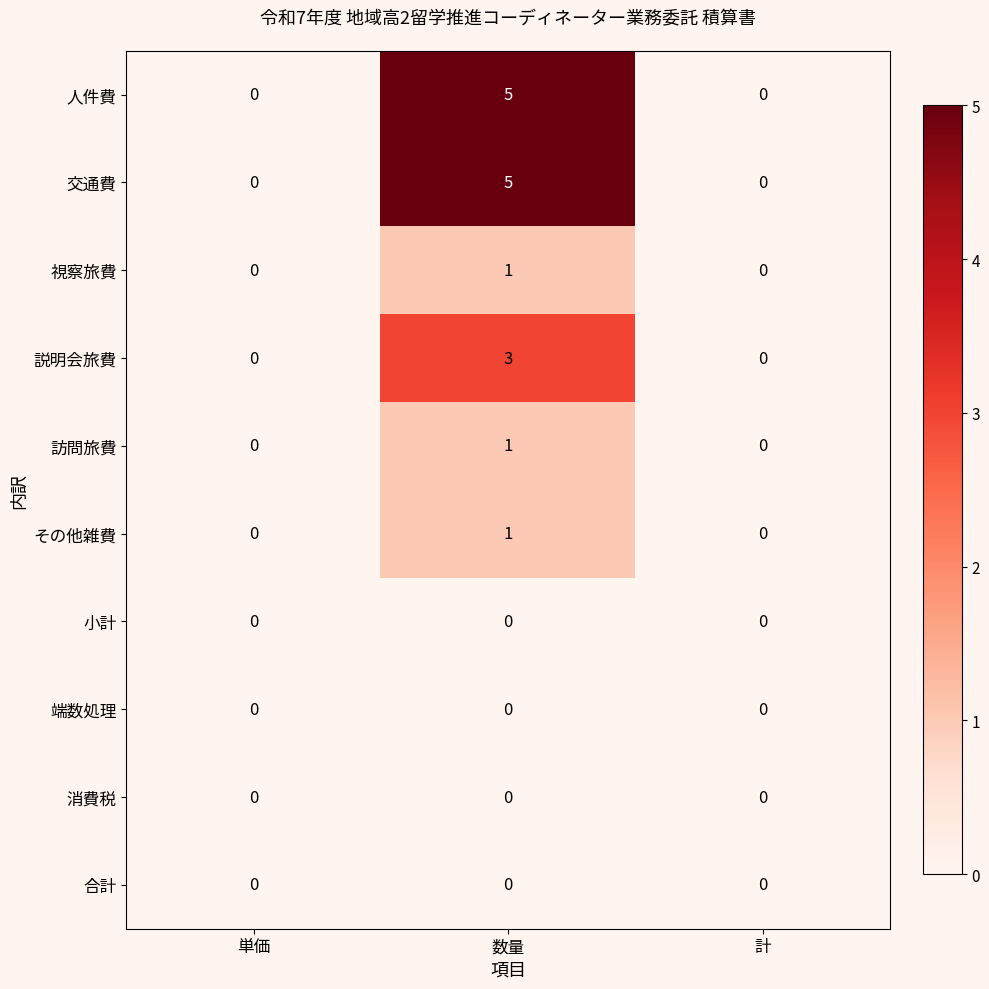

What is the total value across all series at 数量?

16